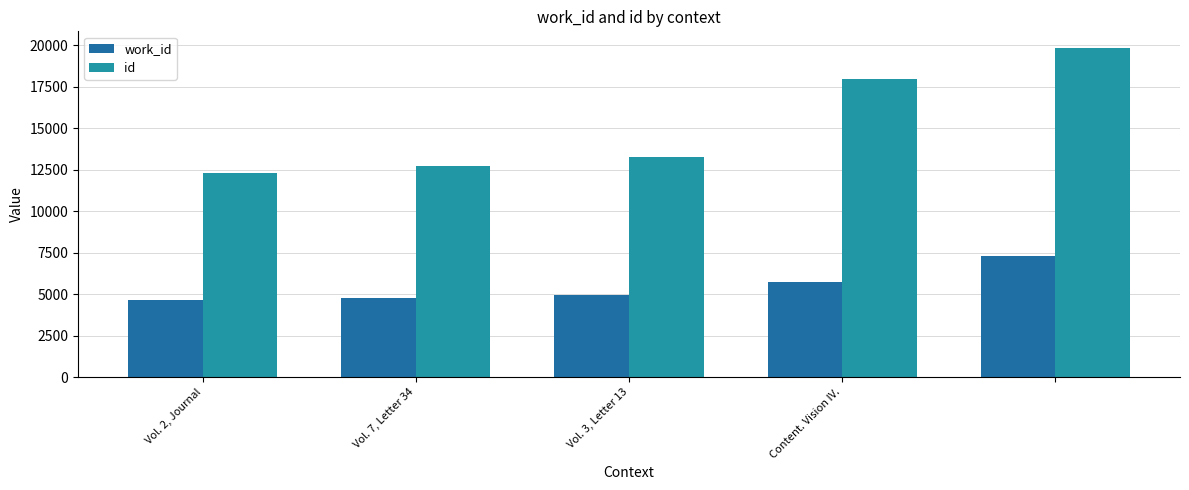

List the series in order of their overall mean, highest first.

id, work_id